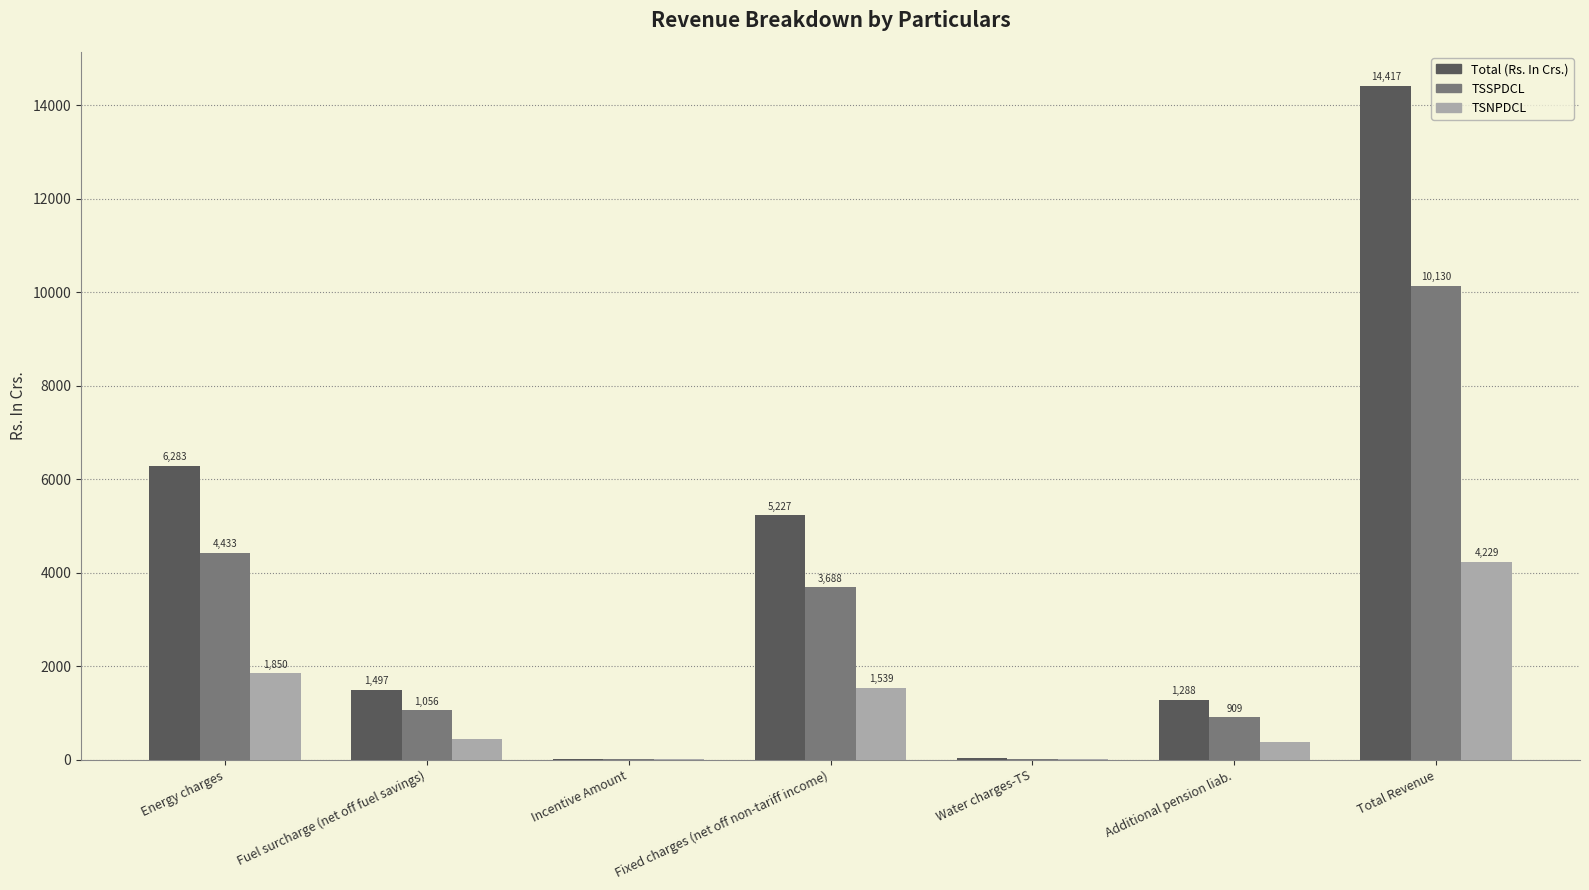

How many series are shown in this chart?

3